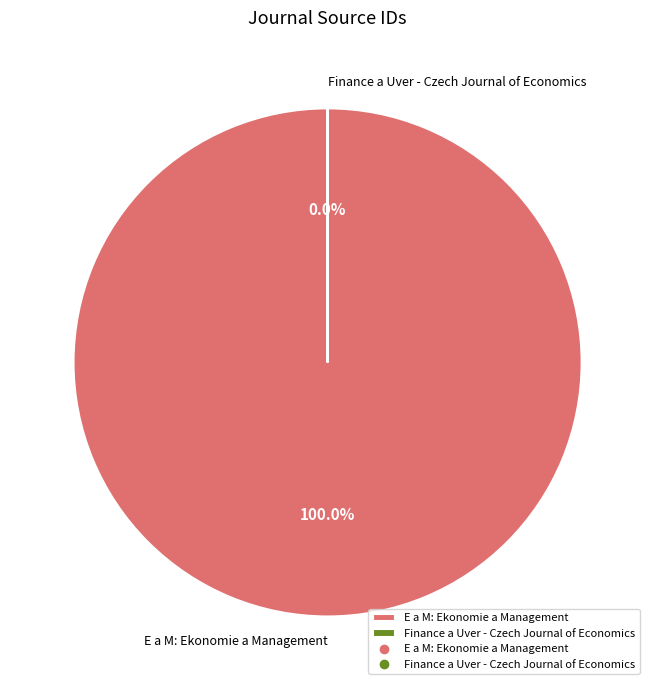

Rank the categories by value from lowest to highest.

Finance a Uver - Czech Journal of Economics, E a M: Ekonomie a Management